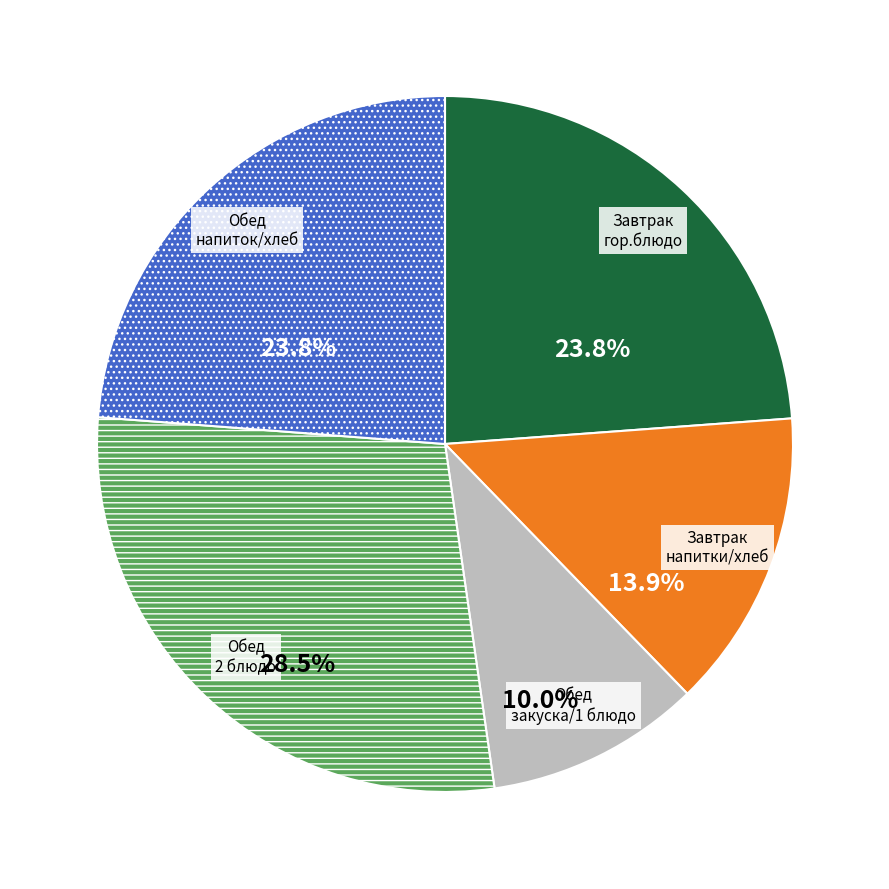

What portion of the pie excludes Обед закуска/1 блюдо?

90.0%